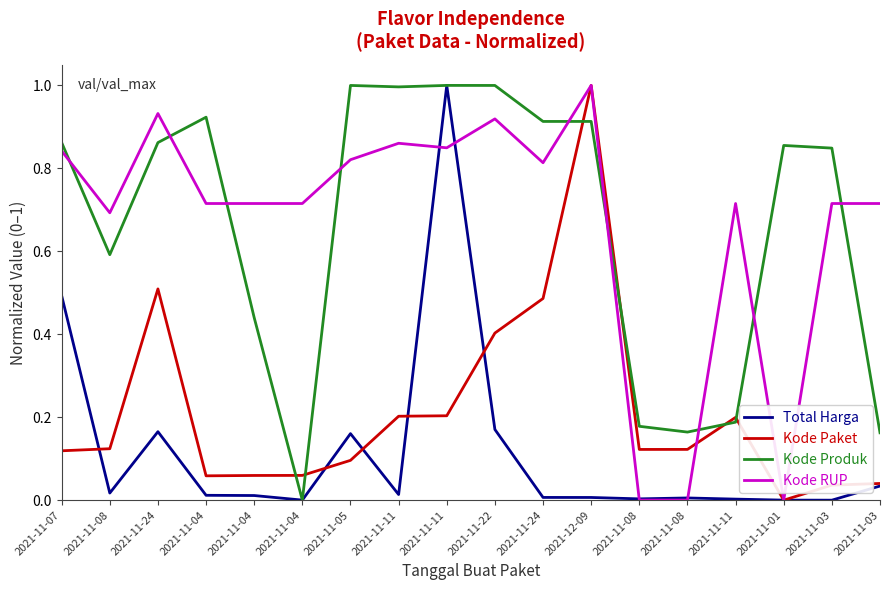

What is the difference between the maximum and minimum values in the Kode Paket series?

1.0